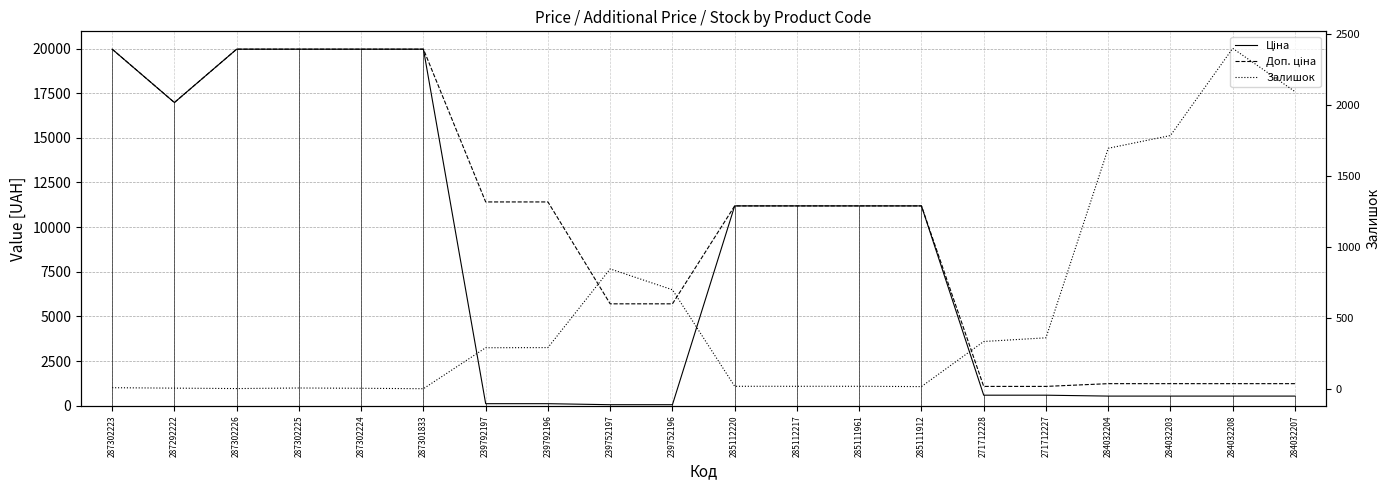

How many data points in Доп. ціна are less than 11188?

8